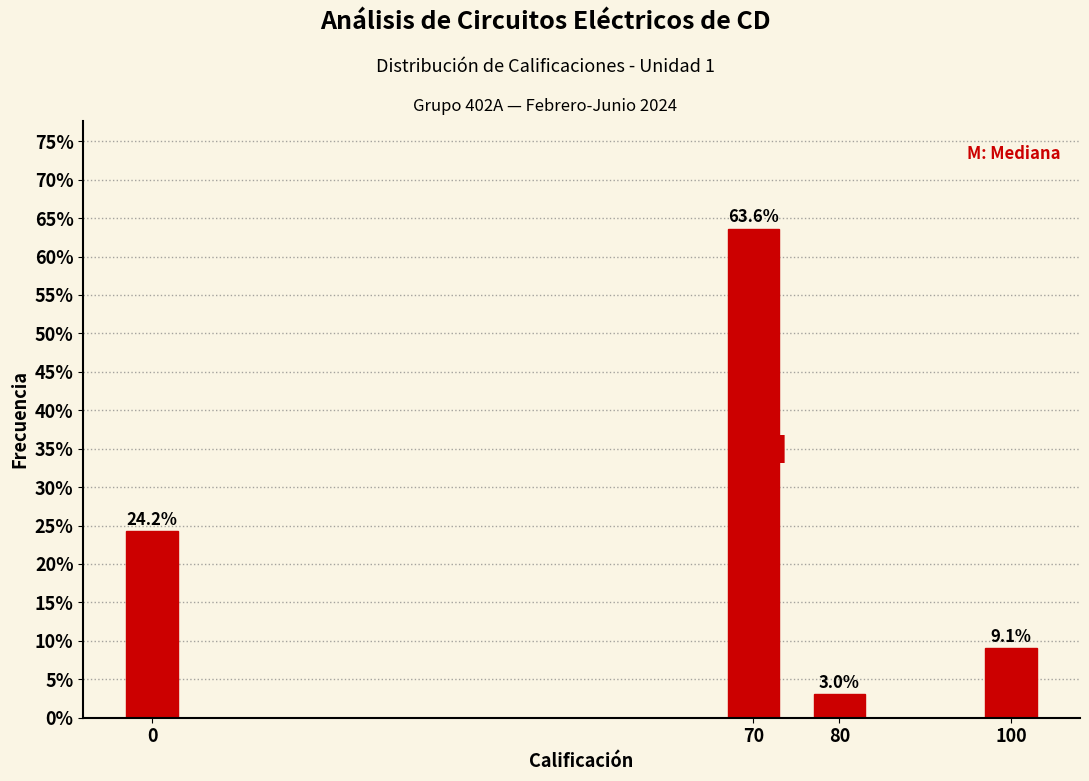

Reading left to right, transcribe all the data shown in this chart.

24.2	63.6	3.0	9.1